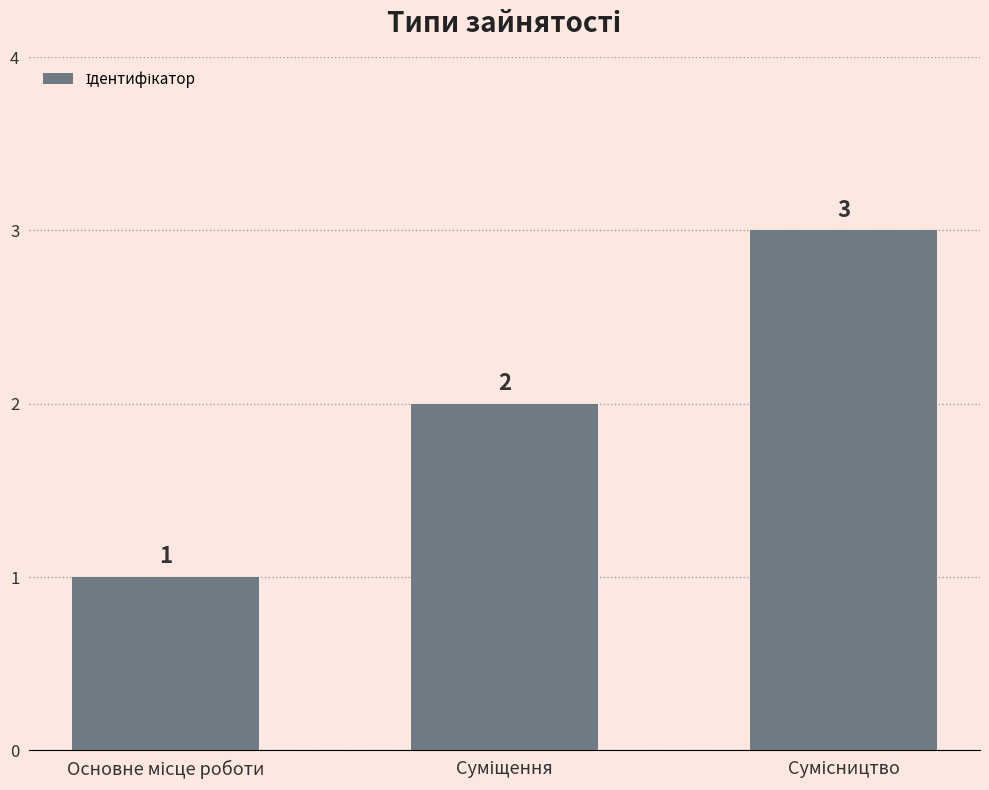

How many categories are shown in the chart?

3